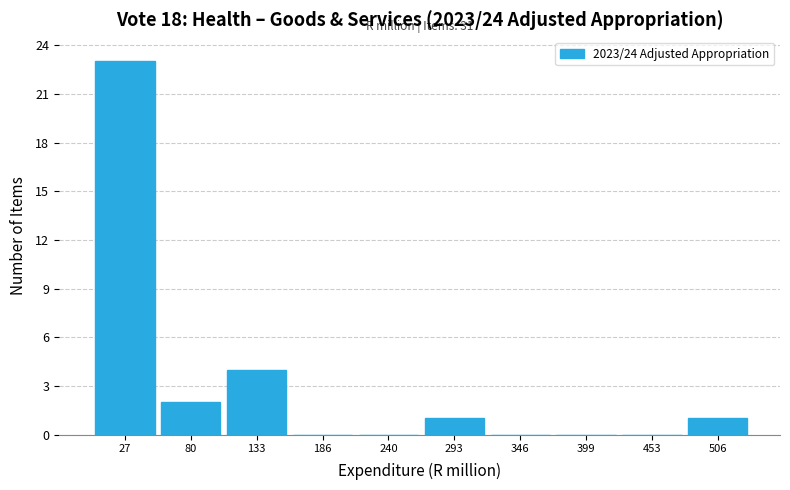

Which range on the x-axis has the tallest bar?

0 to 50